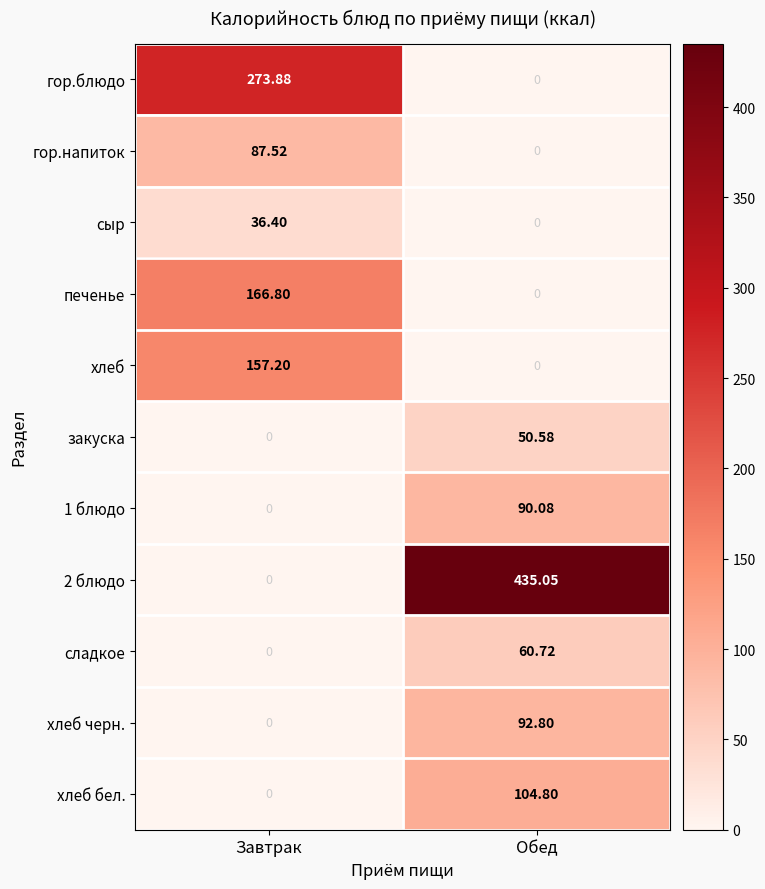

At which category is the sum across all series the highest?

Обед